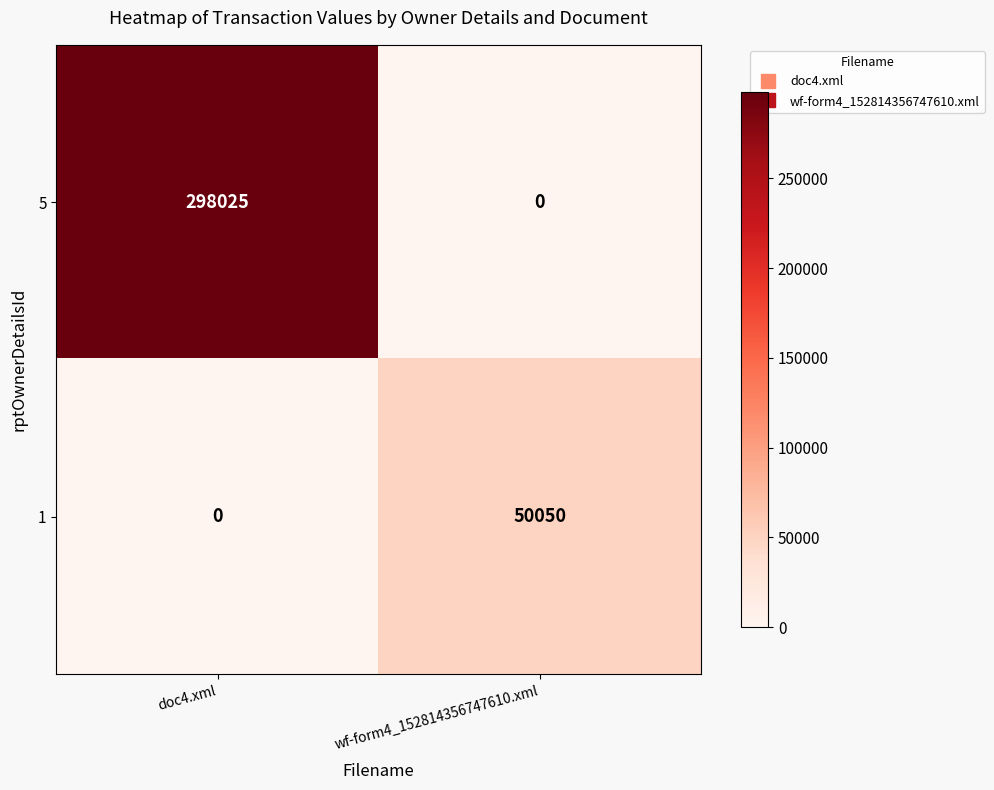

What is the difference between the 1 values at wf-form4_152814356747610.xml and doc4.xml?

50050